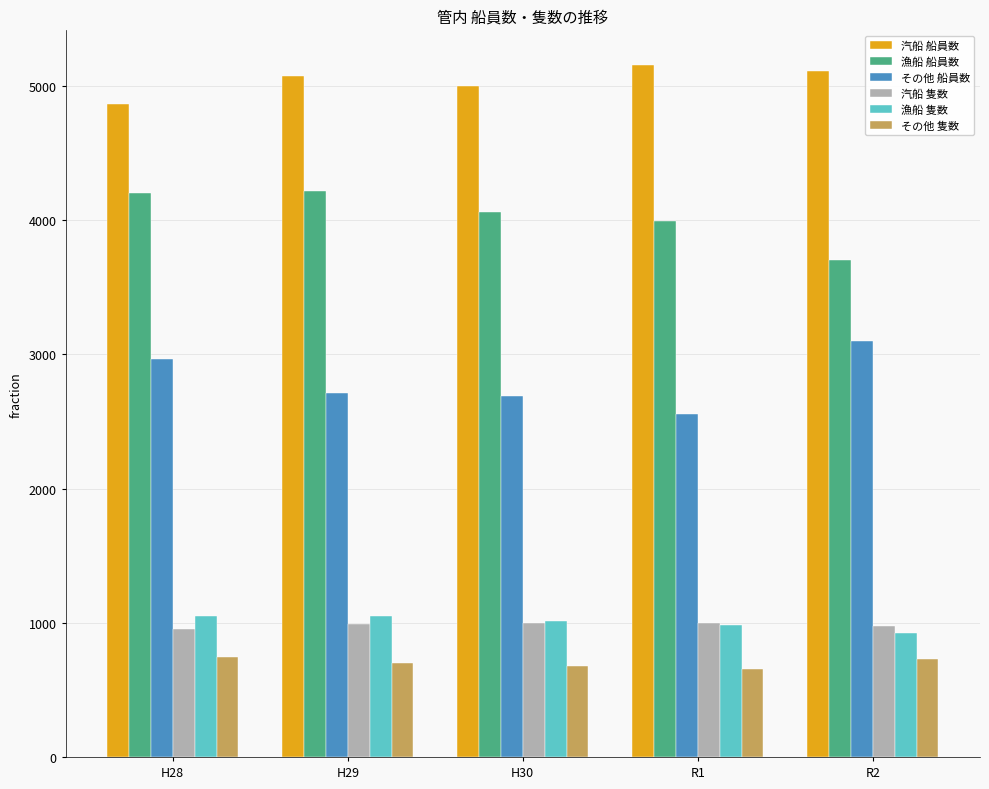

What is the difference between the highest and lowest values at R2?

4382